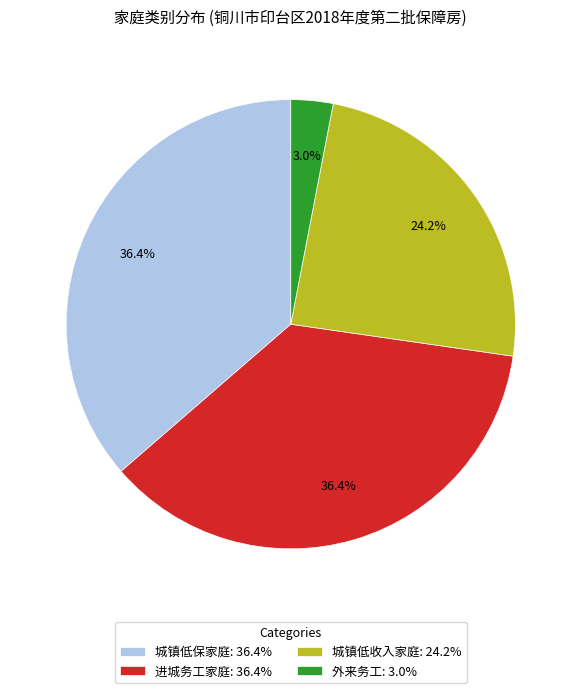

How many segments does this pie chart have?

4